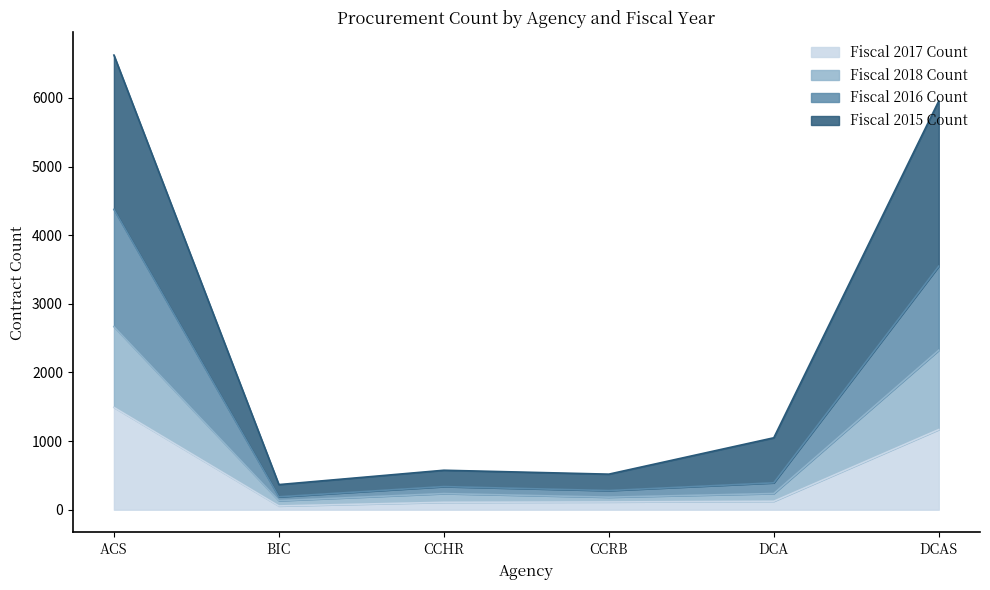

Which series has the largest range (max minus min)?

Fiscal 2015 Count